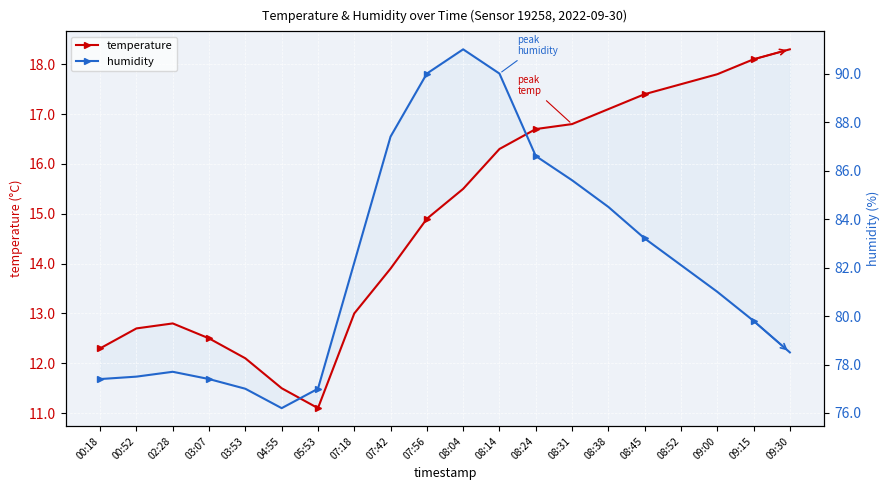

Reading left to right, transcribe all the data shown in this chart.

temperature: 00:18=12.3	00:52=12.7	02:28=12.8	03:07=12.5	03:53=12.1	04:55=11.5	05:53=11.1	07:18=13.0	07:42=13.9	07:56=14.9	08:04=15.5	08:14=16.3	08:24=16.7	08:31=16.8	08:38=17.1	08:45=17.4	08:52=17.6	09:00=17.8	09:15=18.1	09:30=18.3
humidity: 00:18=77.4	00:52=77.5	02:28=77.7	03:07=77.4	03:53=77.0	04:55=76.2	05:53=77.0	07:18=82.2	07:42=87.4	07:56=90.0	08:04=91.0	08:14=90.0	08:24=86.6	08:31=85.6	08:38=84.5	08:45=83.2	08:52=82.1	09:00=81.0	09:15=79.8	09:30=78.5